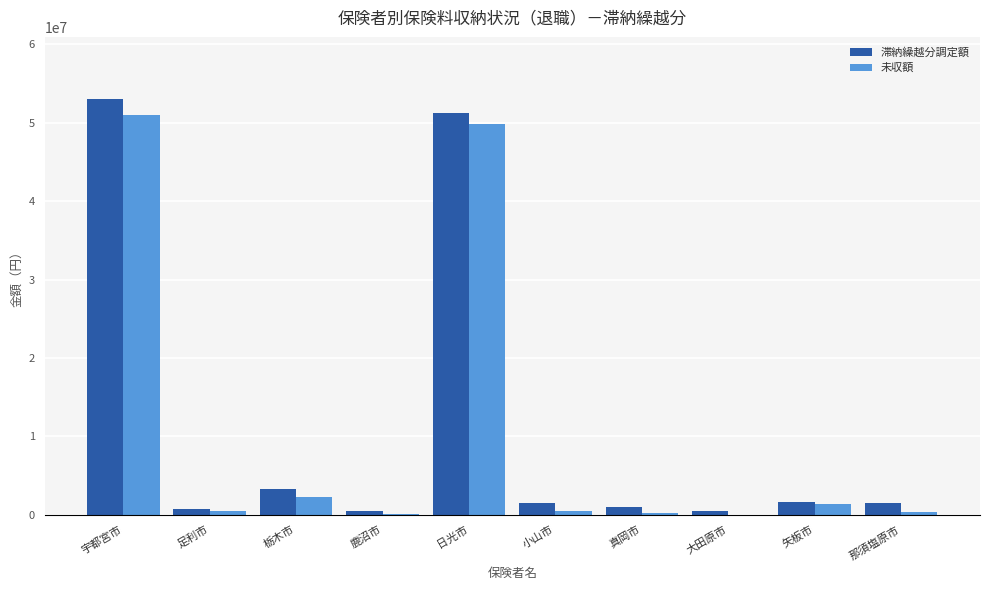

What is the sum of all 未収額 values?

106071447